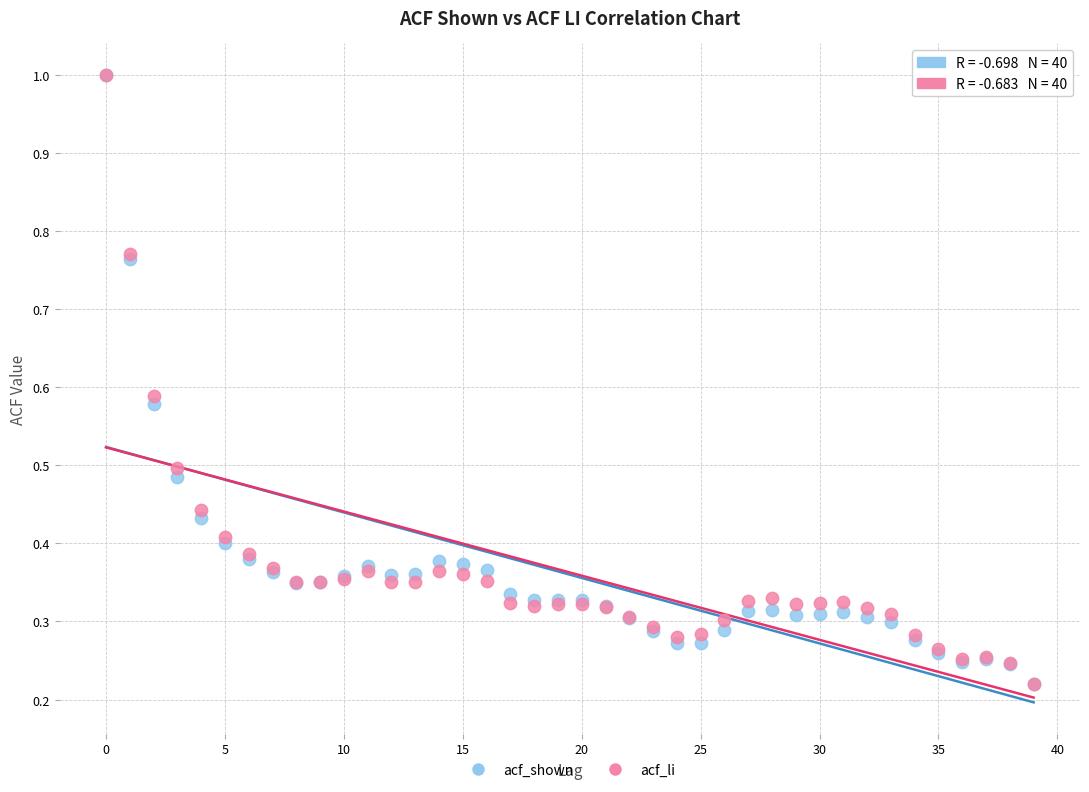

What are all the series names shown in the legend?

acf_shown, acf_li